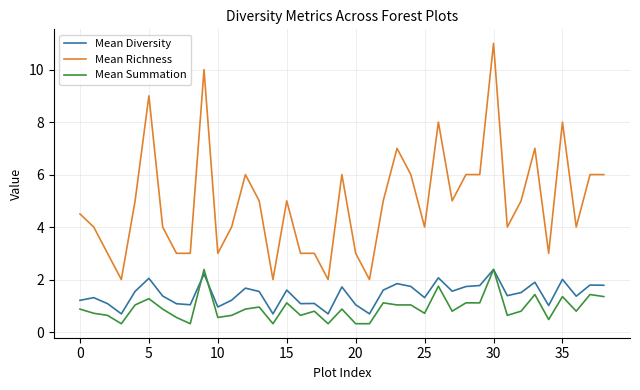

Which series has the widest spread of values?

Mean Richness